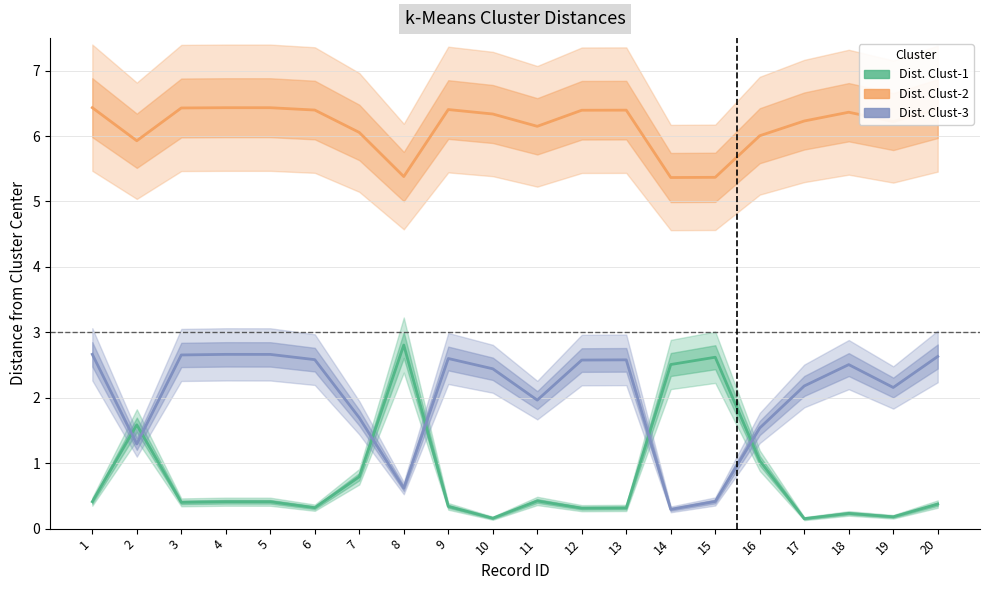

Does the chart have visible grid lines?

Yes